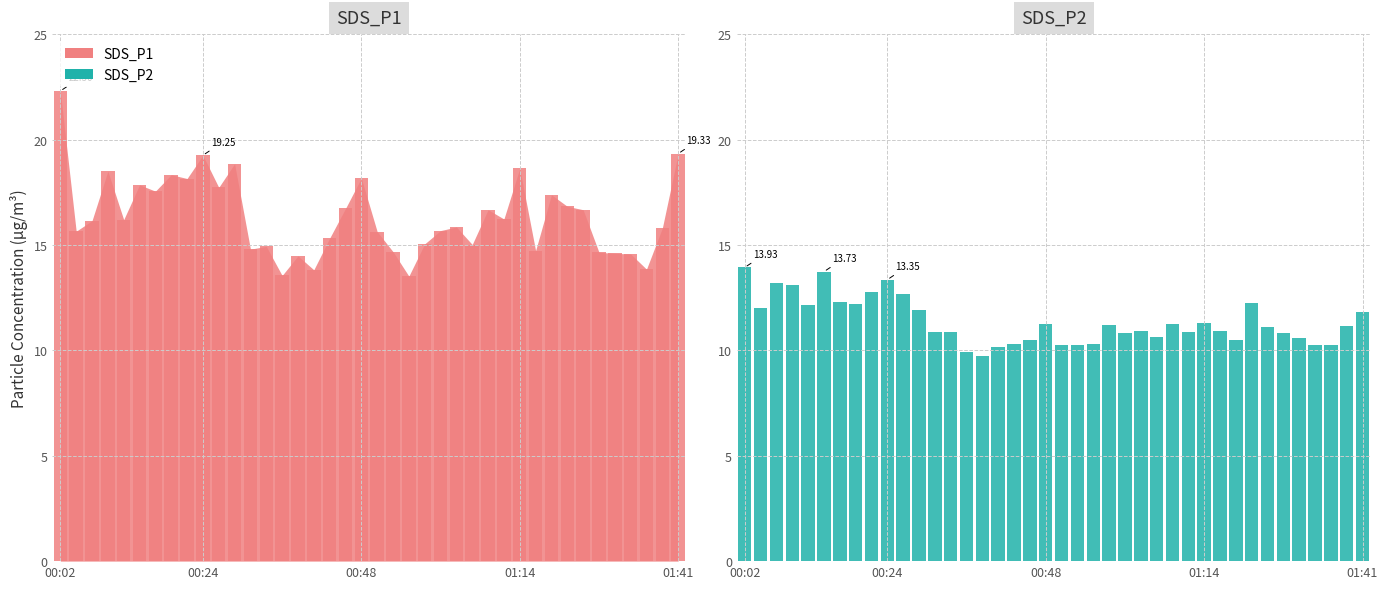

What value does the SDS_P1 series have at 28?

16.2